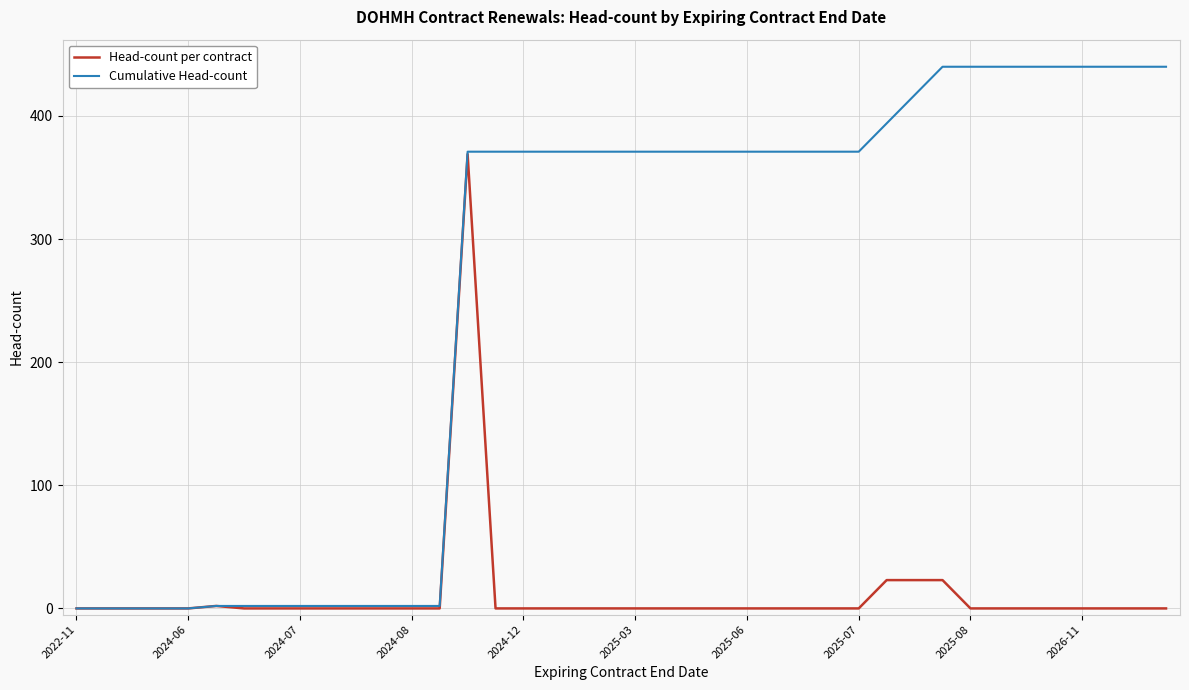

Which series has the largest range (max minus min)?

Cumulative Head-count